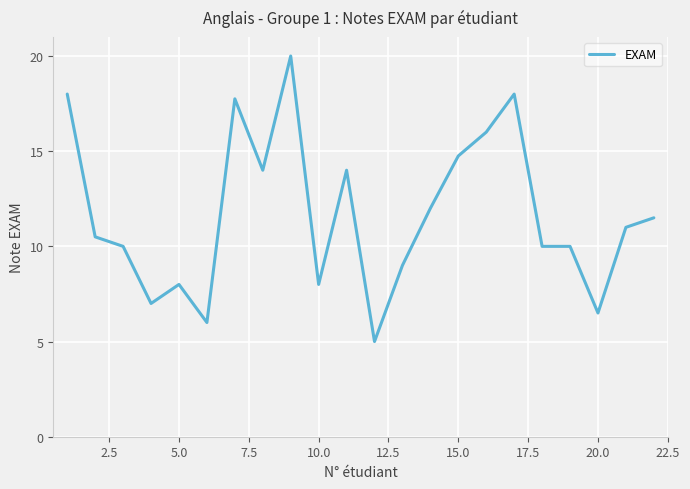

What is the difference between the maximum and minimum values?

15.0